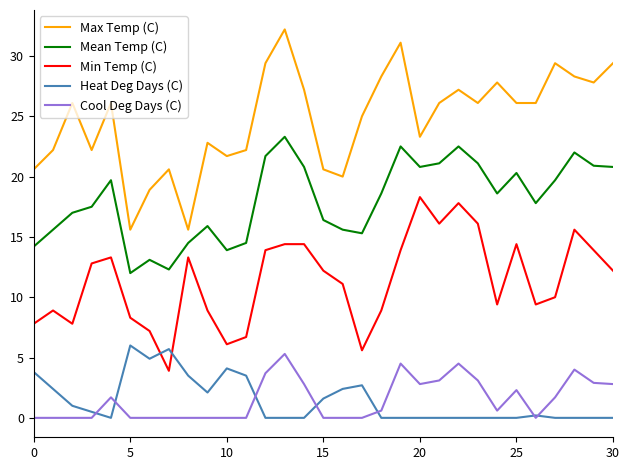

In Min Temp (C), how many points are lower than both neighbors (excluding endpoints)?

7